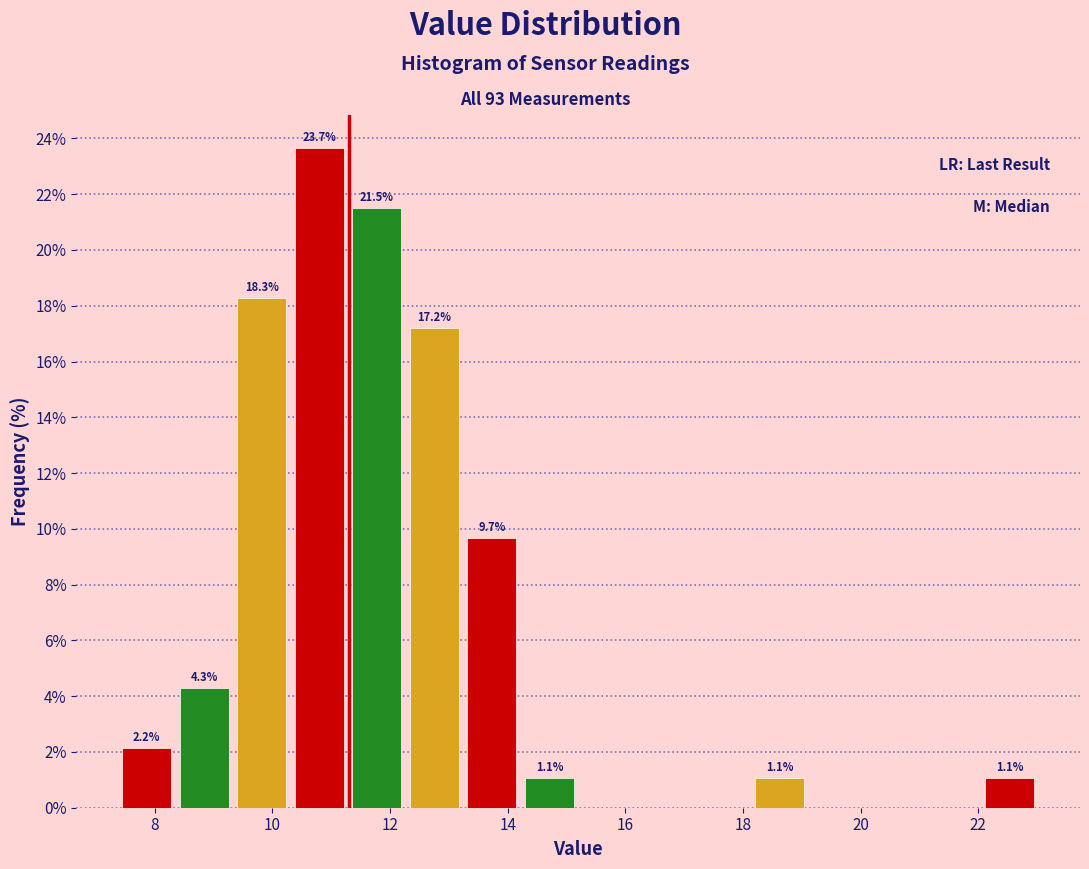

Which range on the x-axis has the tallest bar?

10.4 to 11.2